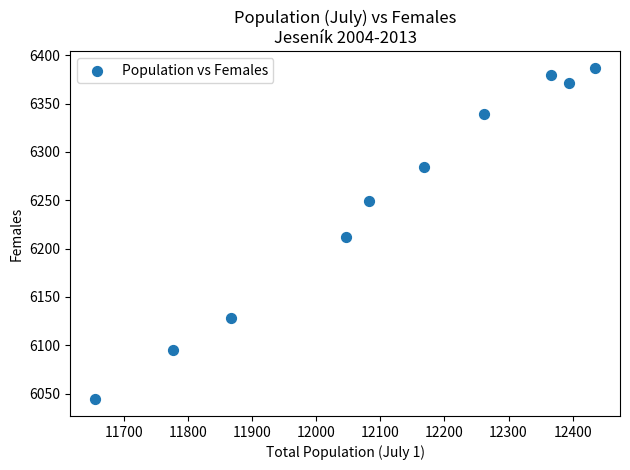

What is the average Y value?

6249